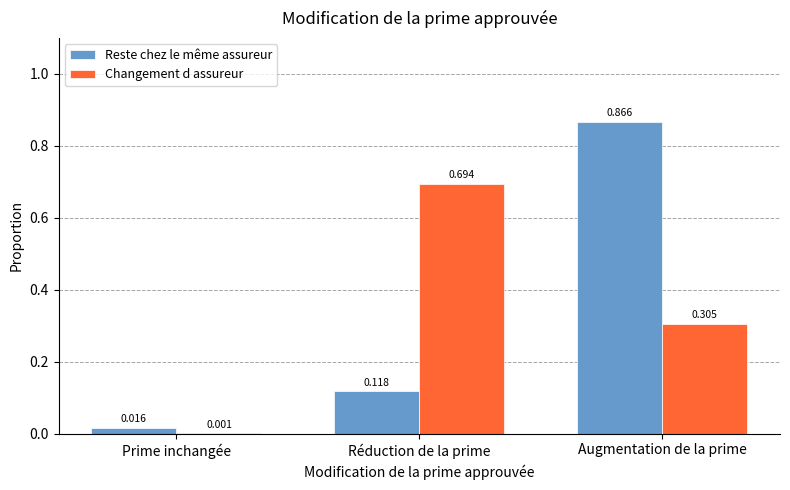

Where is Changement d assureur nearest to the value 0?

Prime inchangée